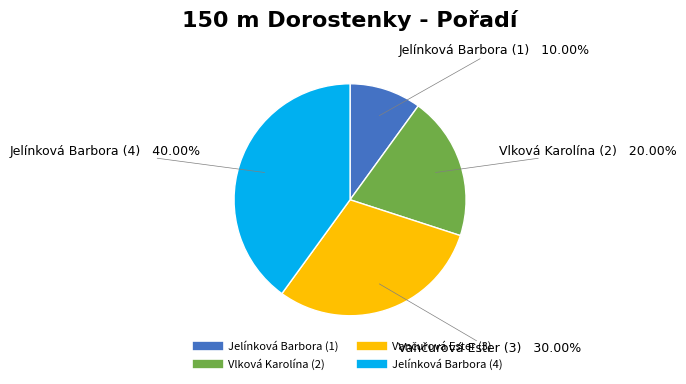

Which has a higher value, Jelínková Barbora (4) or Jelínková Barbora (1)?

Jelínková Barbora (4)